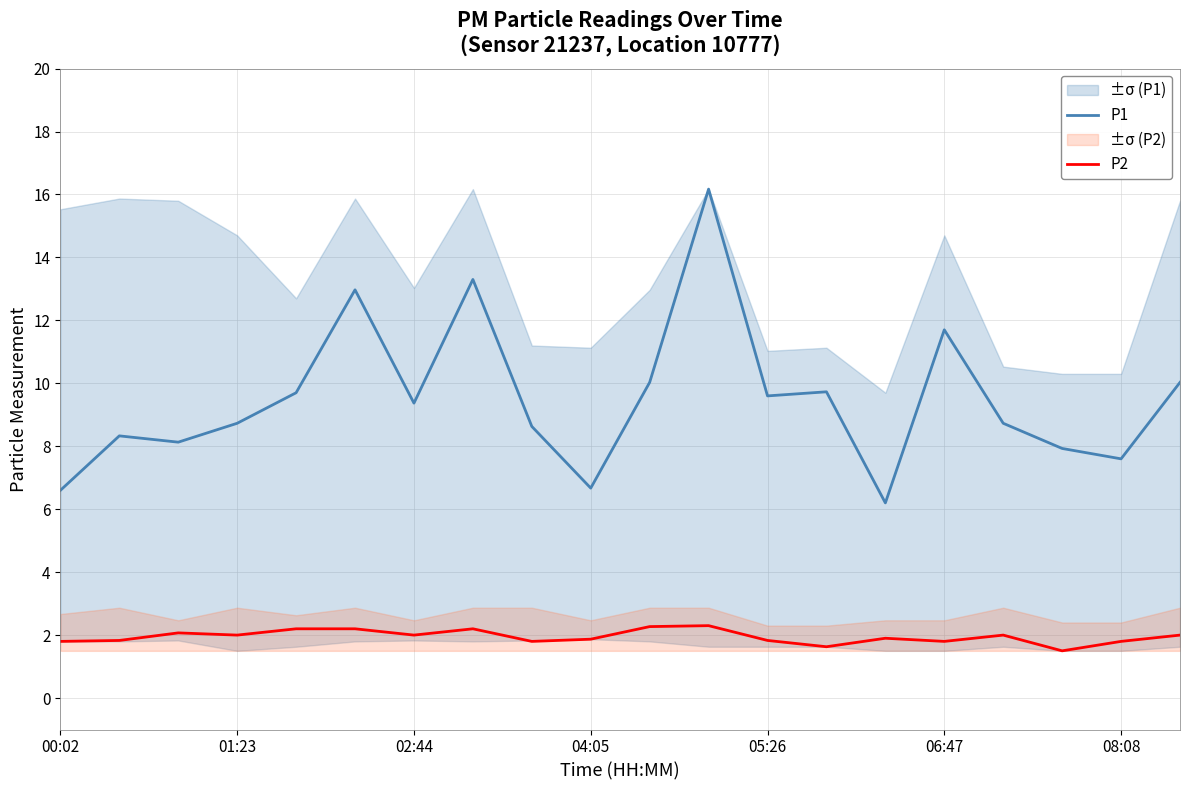

True or false: P1 has more than 0 interior local peaks.

True